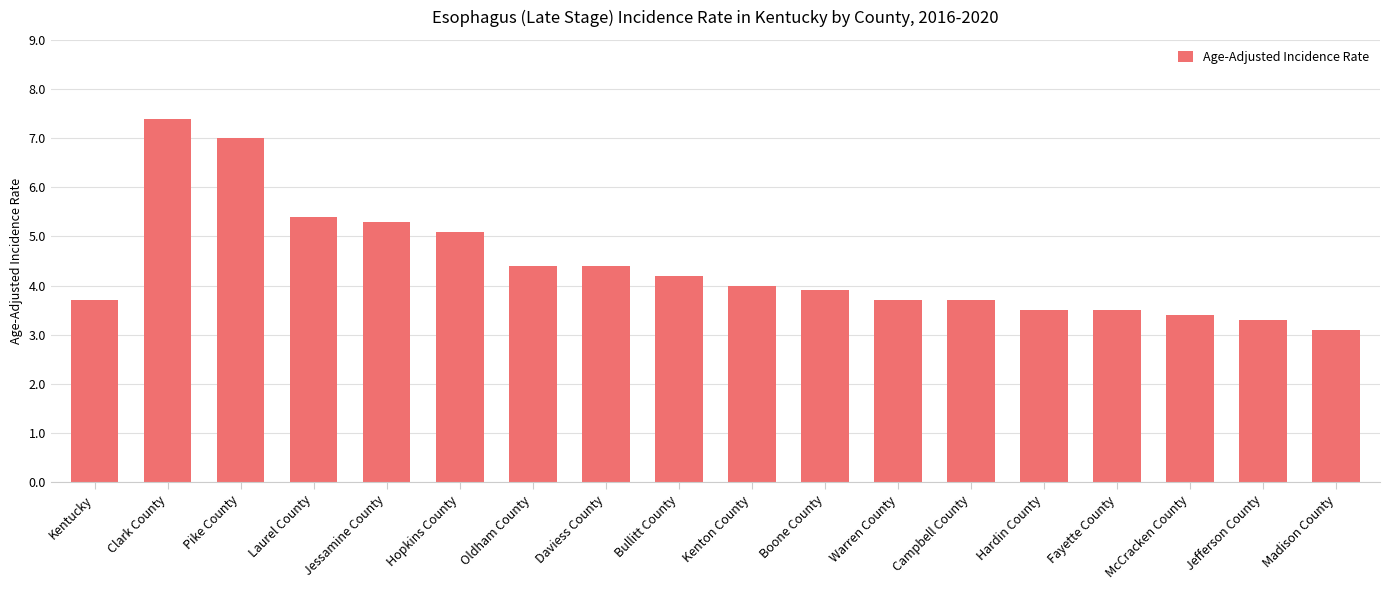

Reading left to right, extract all data points from this chart.

Kentucky=3.7	Clark County=7.4	Pike County=7.0	Laurel County=5.4	Jessamine County=5.3	Hopkins County=5.1	Oldham County=4.4	Daviess County=4.4	Bullitt County=4.2	Kenton County=4.0	Boone County=3.9	Warren County=3.7	Campbell County=3.7	Hardin County=3.5	Fayette County=3.5	McCracken County=3.4	Jefferson County=3.3	Madison County=3.1